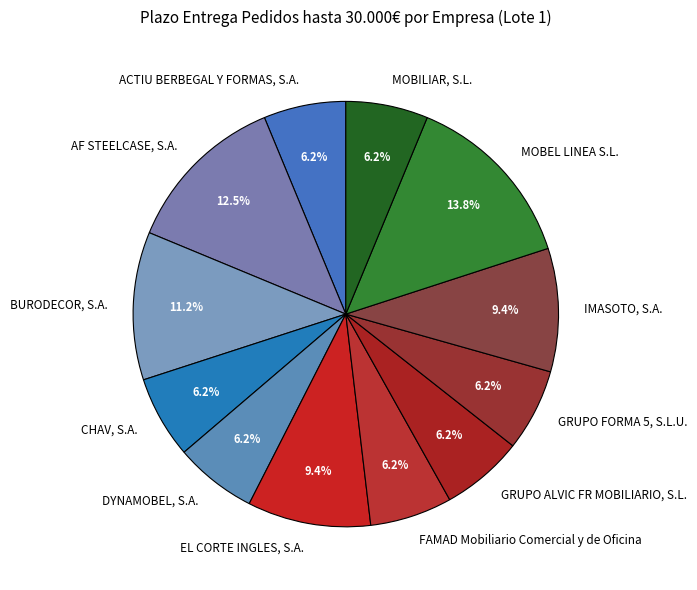

How many slices are in this pie chart?

12